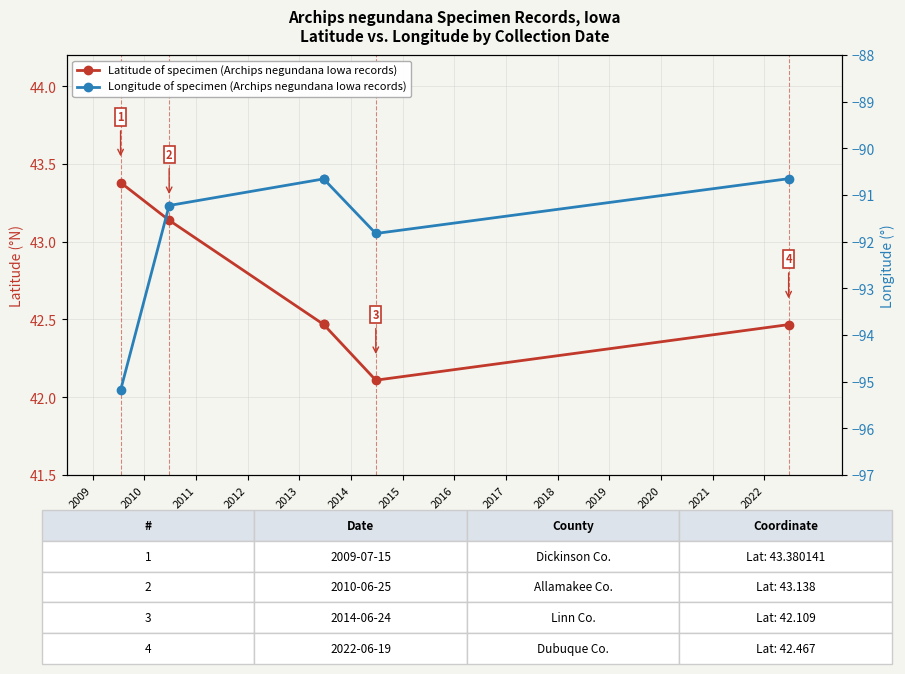

What is the maximum value for Longitude of specimen (Archips negundana, Iowa)?

-90.7